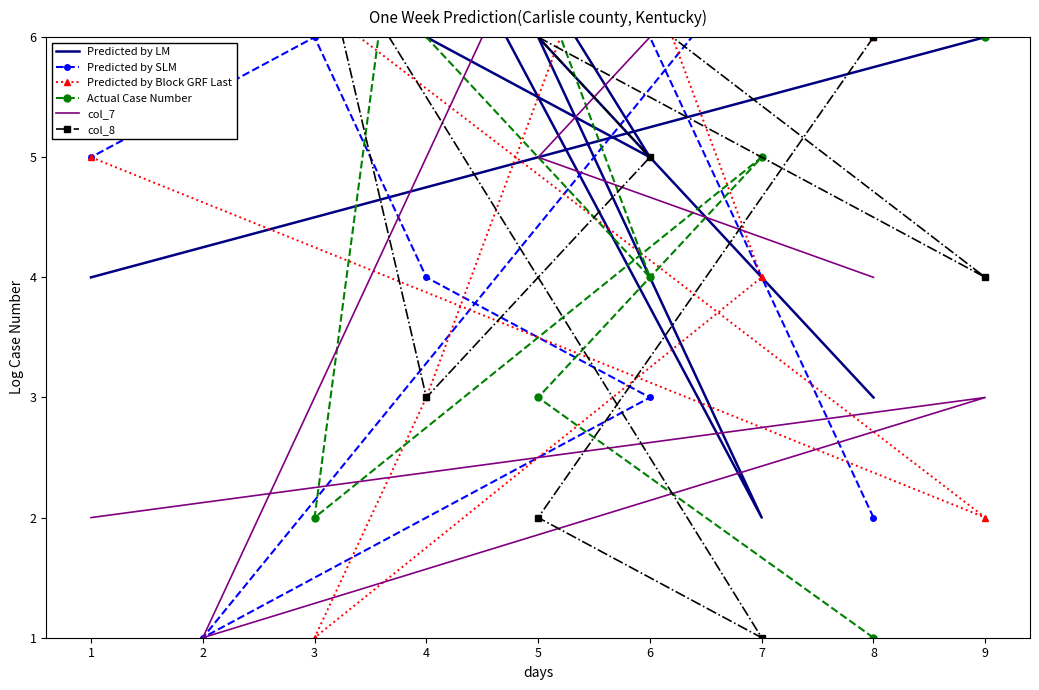

What is the sum of all col_7 values?

45